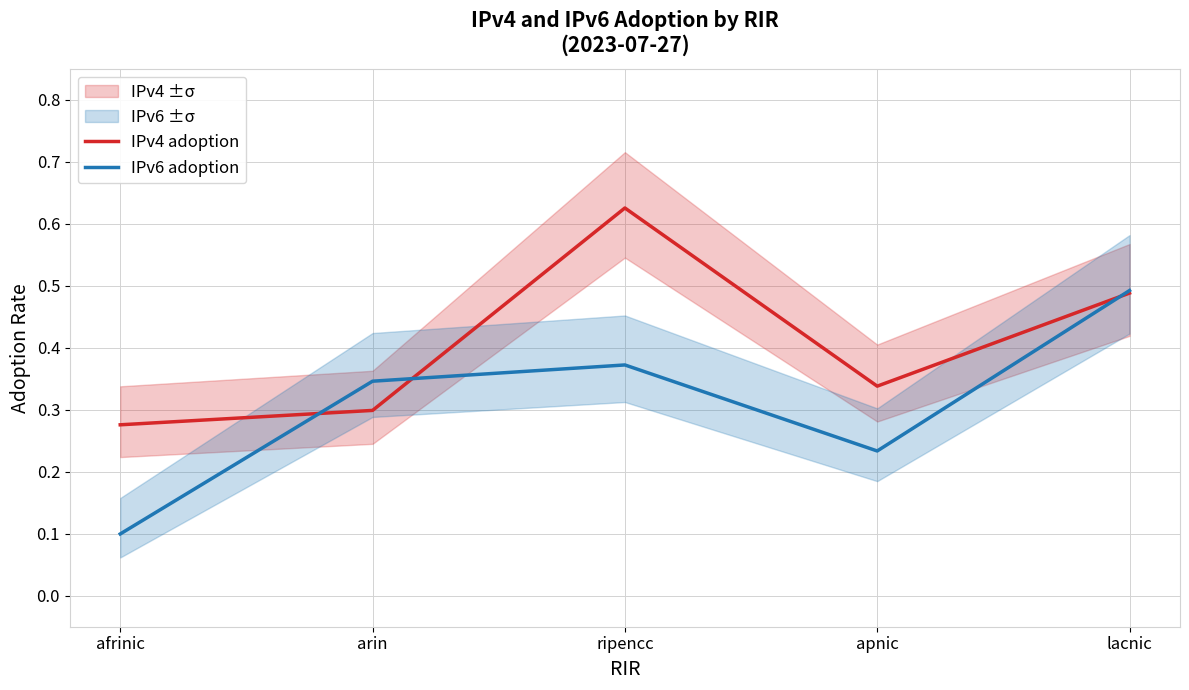

At which category does IPv4 adoption reach its first local peak?

ripencc